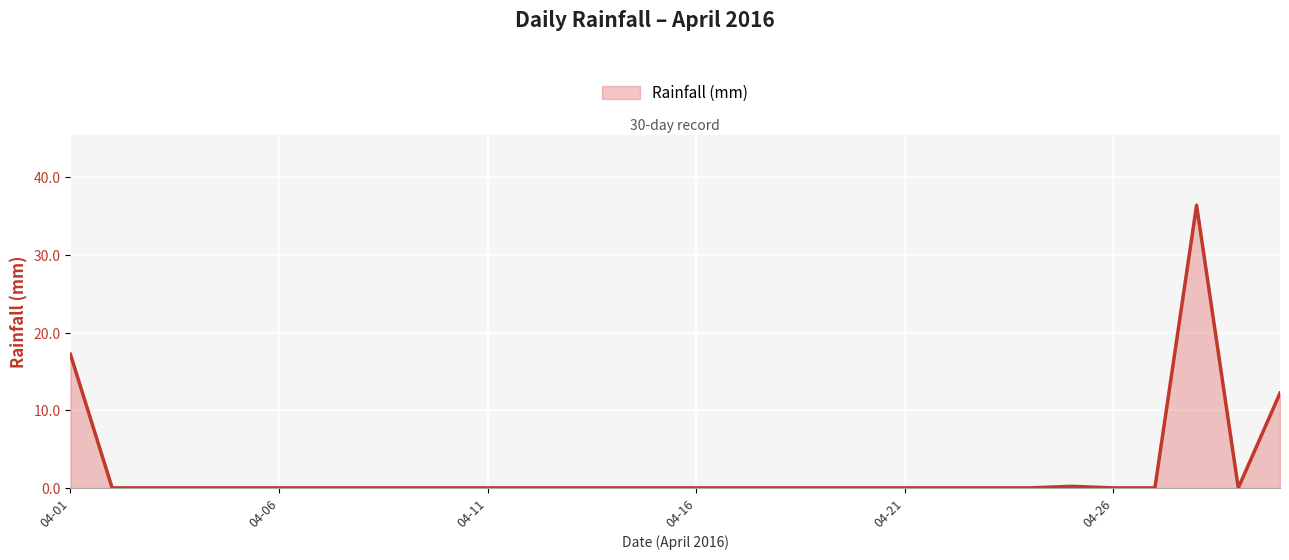

What is the difference between the maximum and minimum values?

36.4